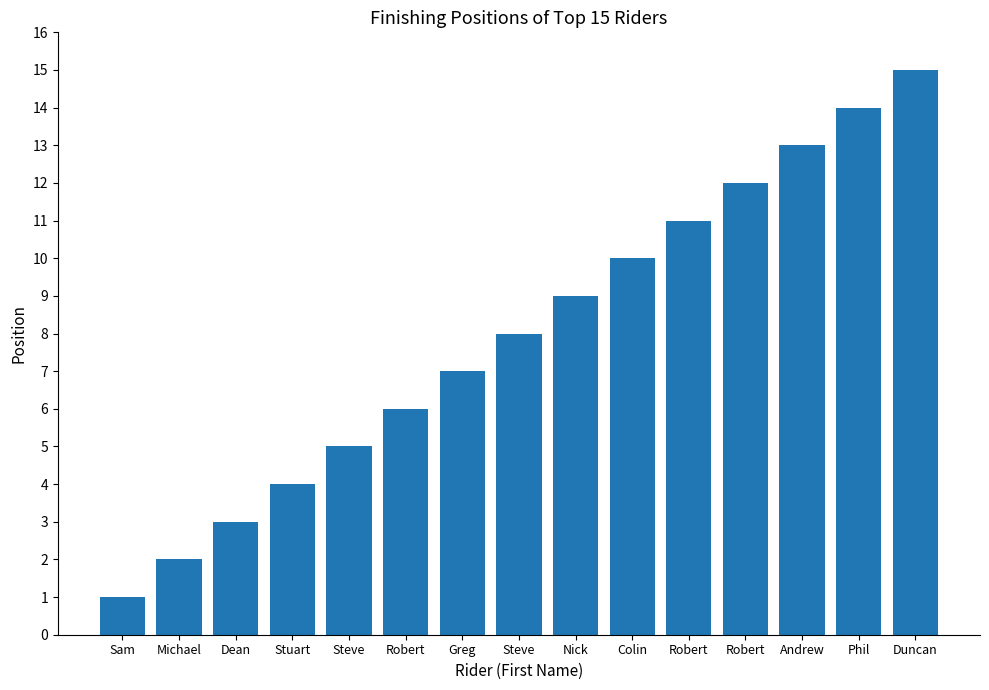

How many data points are less than 8?

7